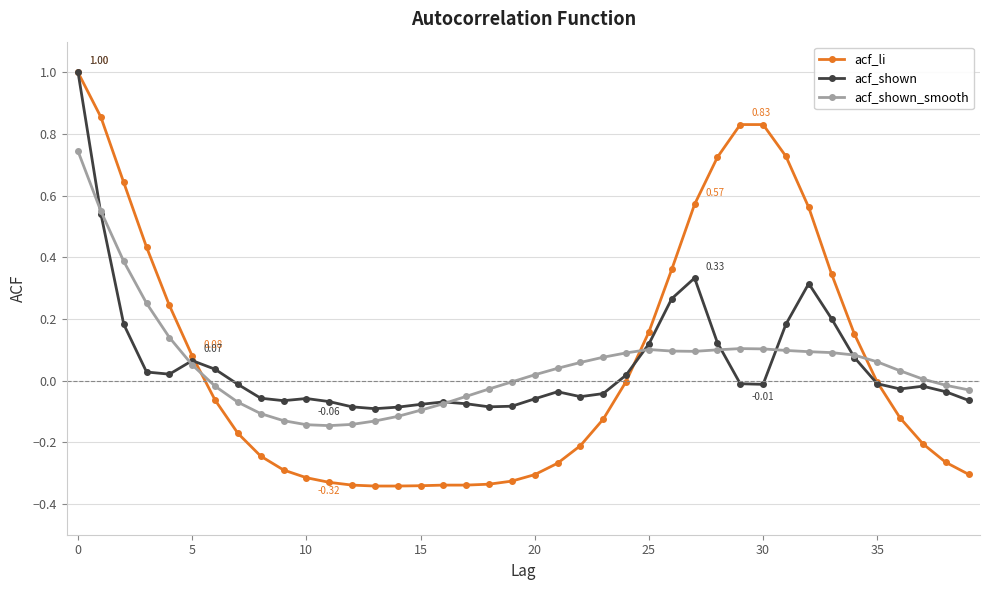

What are all the series names shown in the legend?

acf_li, acf_shown, acf_shown_smooth